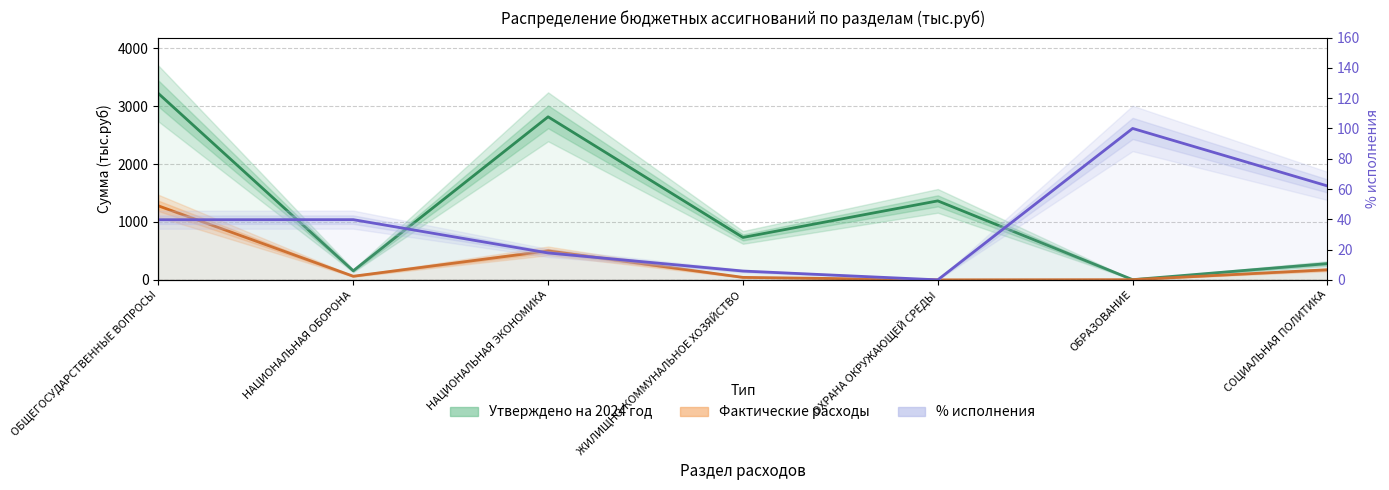

True or false: Утверждено на 2024 год and Фактические расходы cross at least once.

False